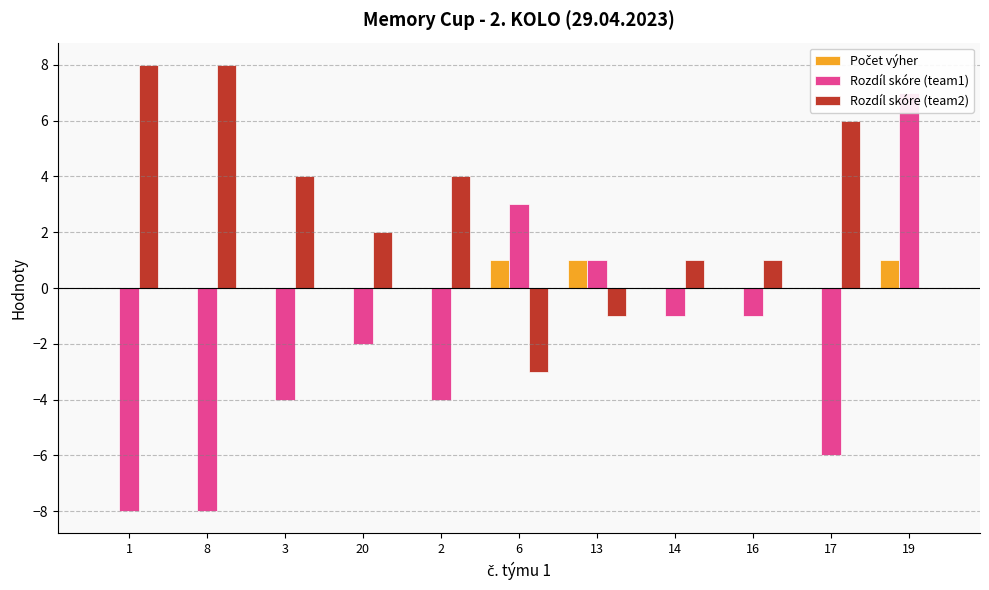

Which category has the highest value in the Rozdíl skóre (team1) series?

19